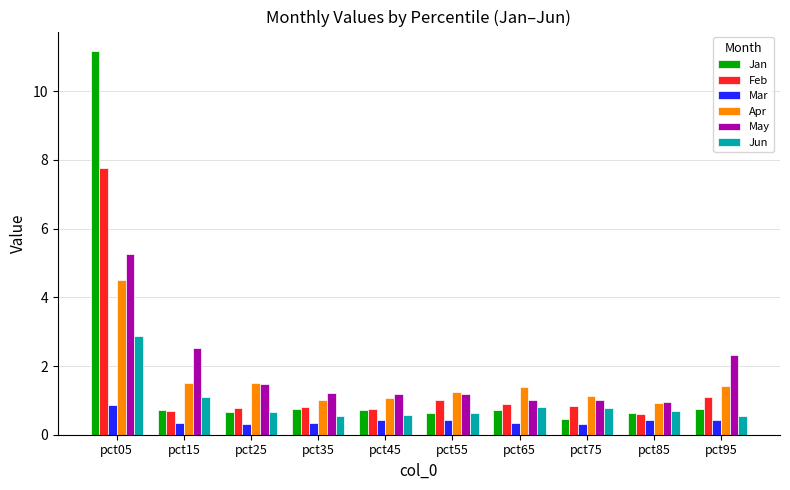

Count the number of categories in the chart.

10